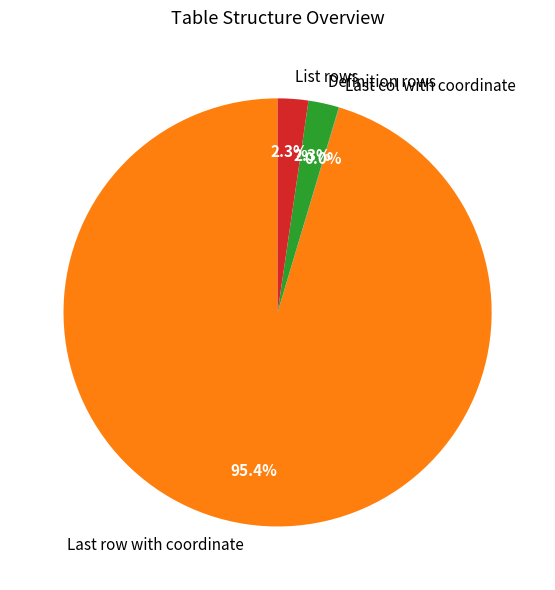

Which category has the biggest portion of the pie?

Last row with coordinate